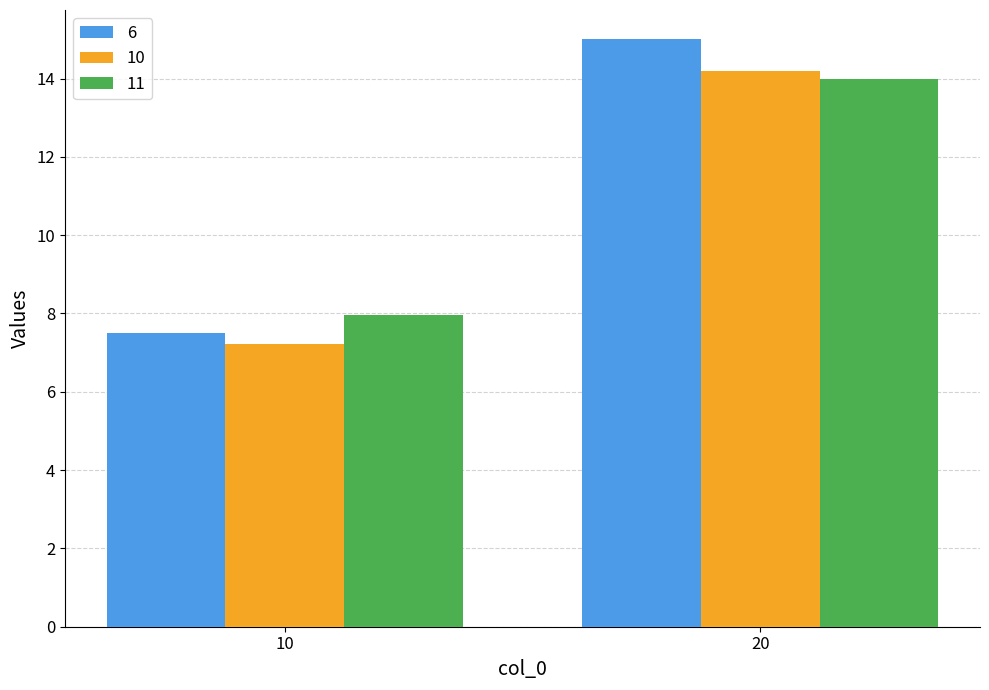

What is the total value across all series at 10?

22.7